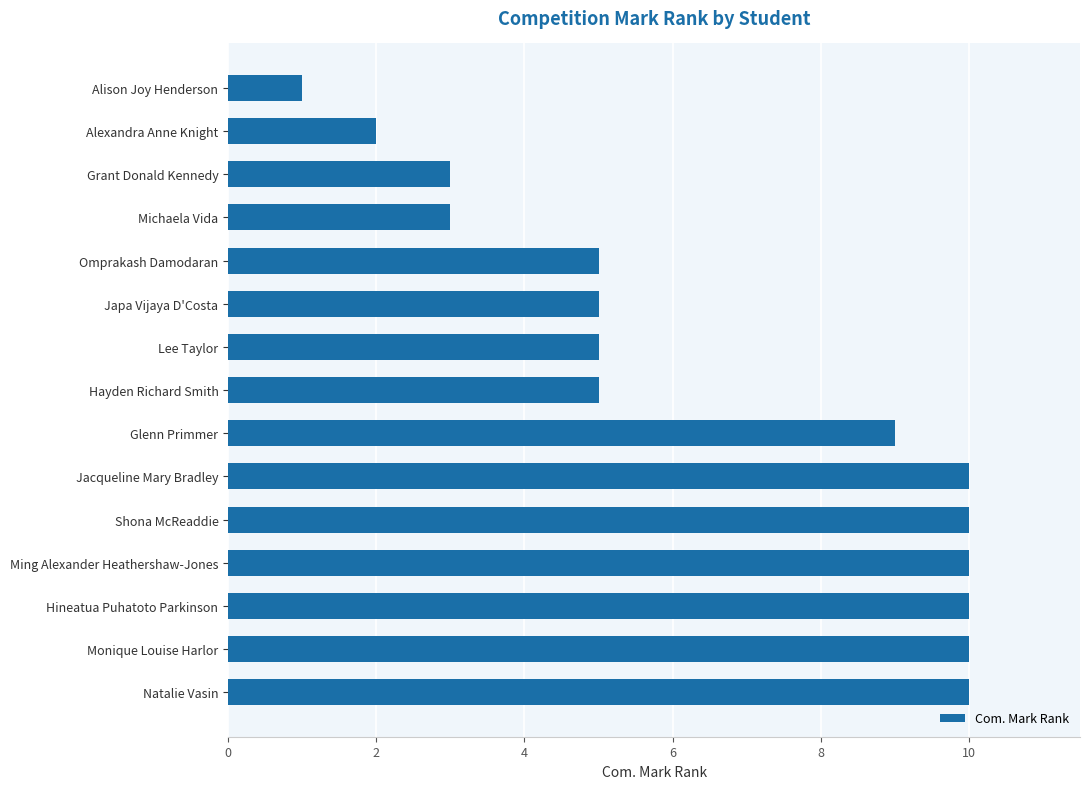

What is the difference between the maximum and minimum values?

9